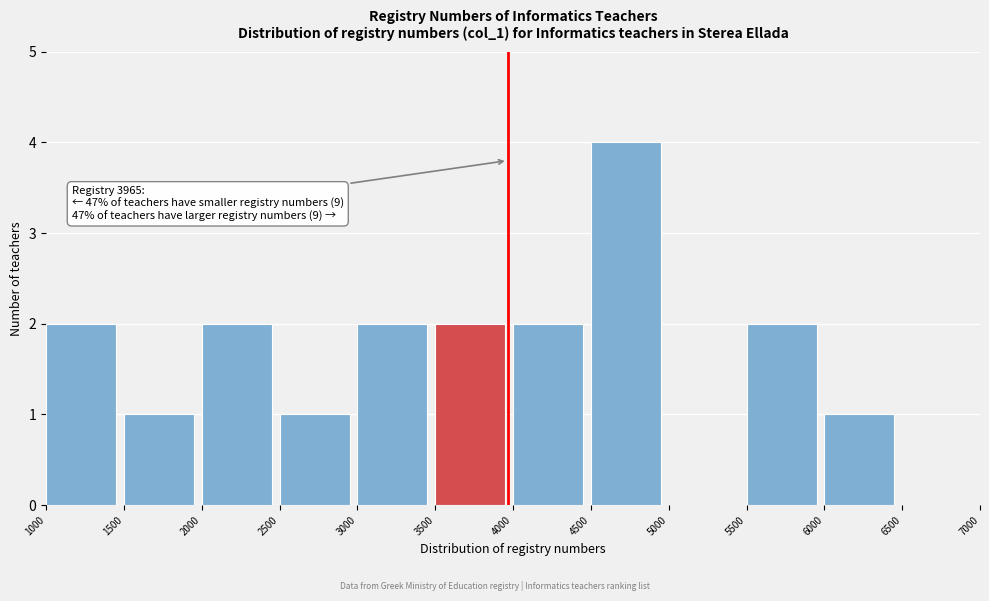

Which range on the x-axis has the tallest bar?

4500 to 5000